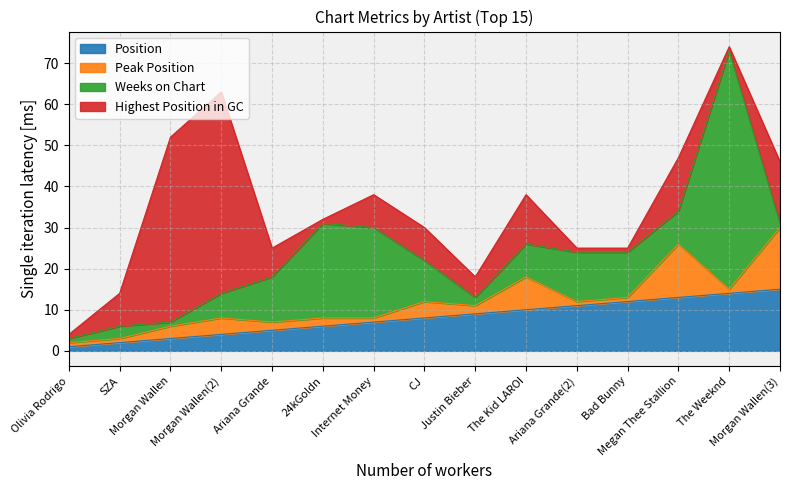

At which category does the chart reach its peak across all series?

The Weeknd